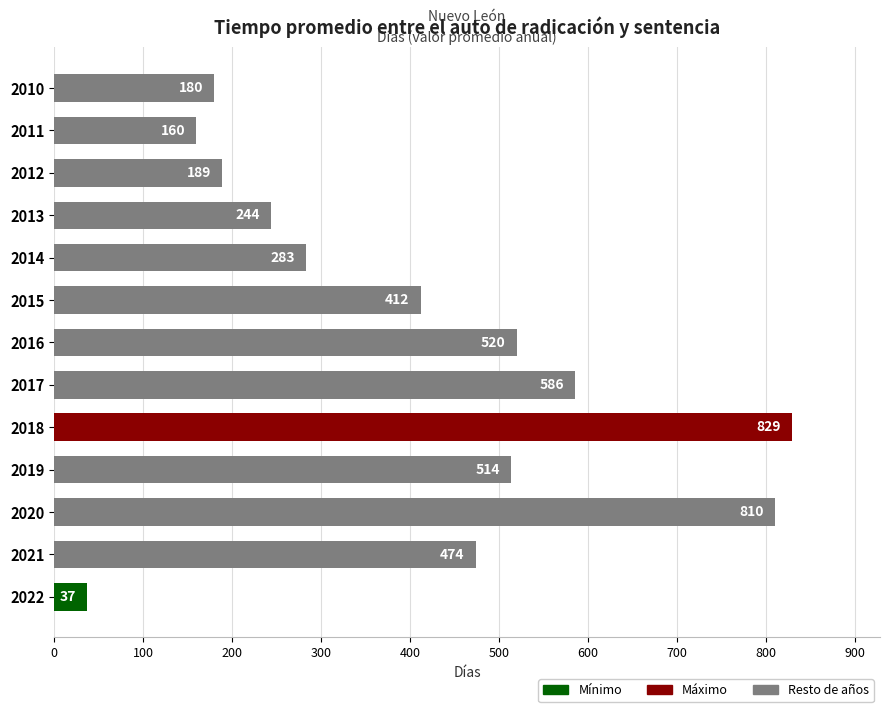

The value at 2017 is 586. True or false?

True